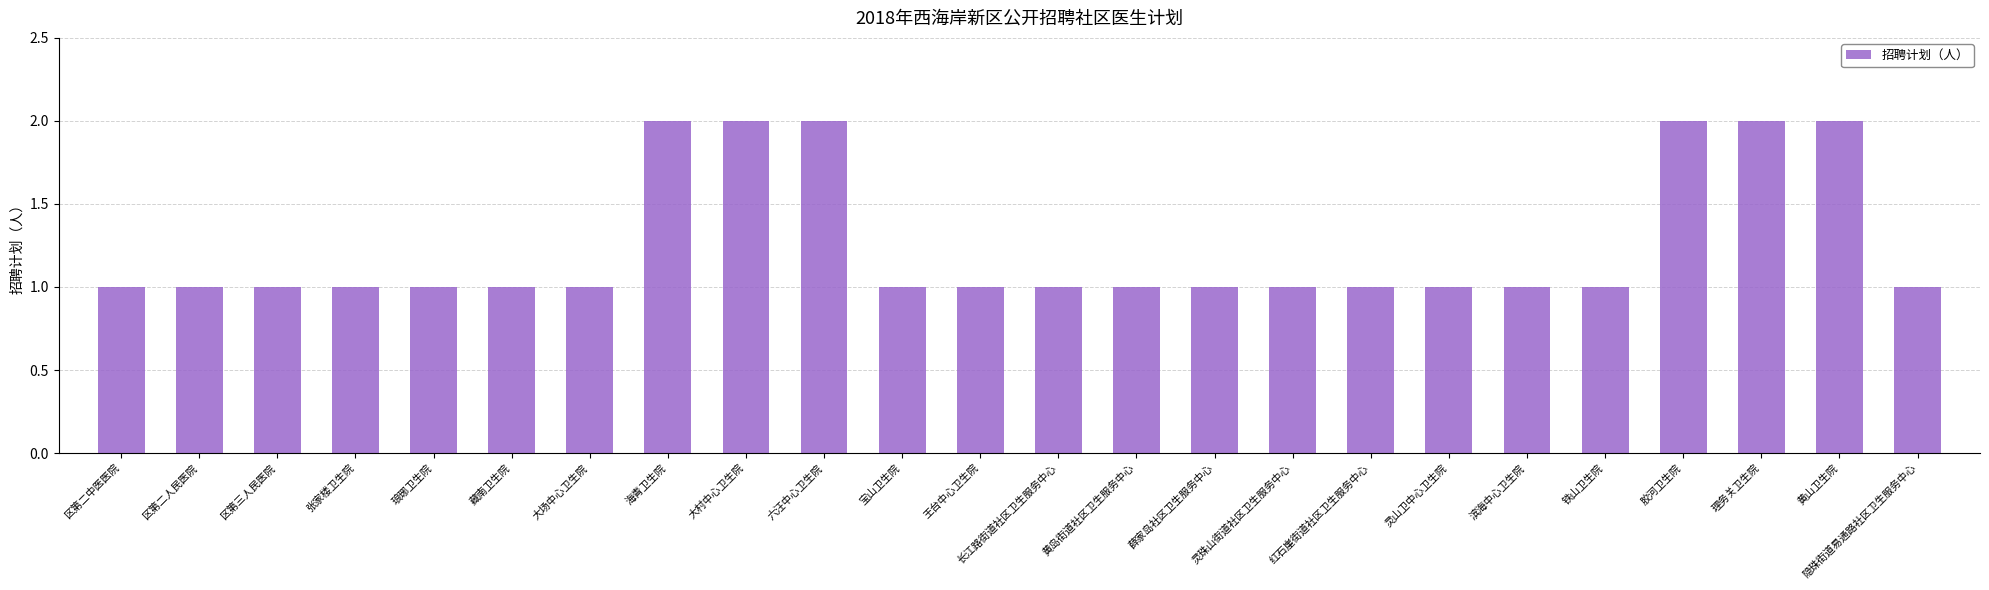

How many values are between 1 and 2?

24